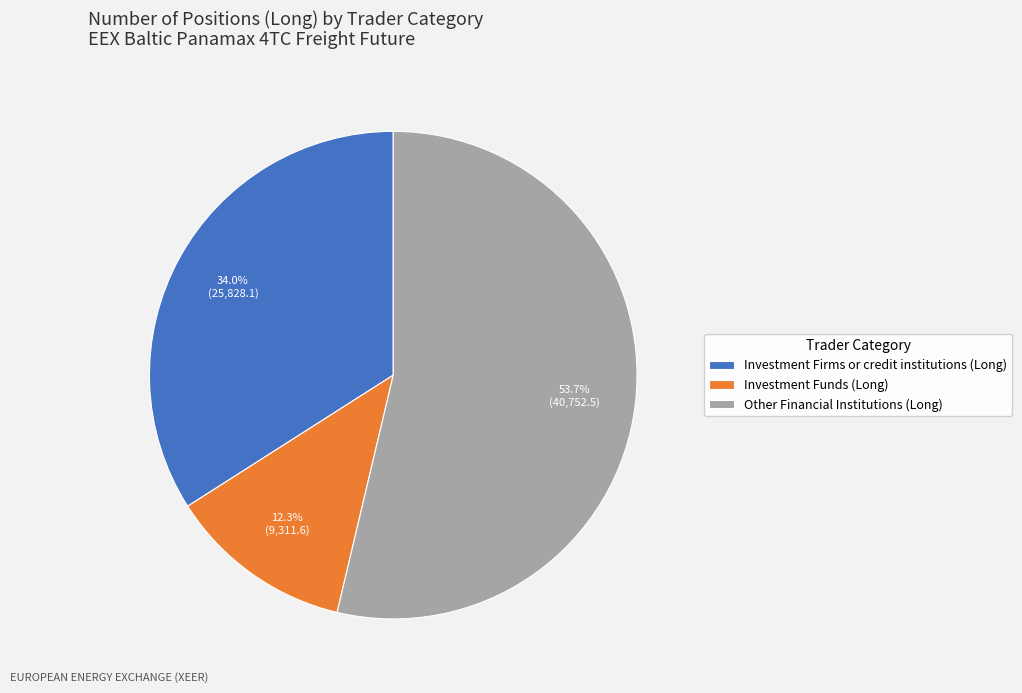

Rank the categories by value from highest to lowest.

Other Financial Institutions (Long), Investment Firms or credit institutions (Long), Investment Funds (Long)